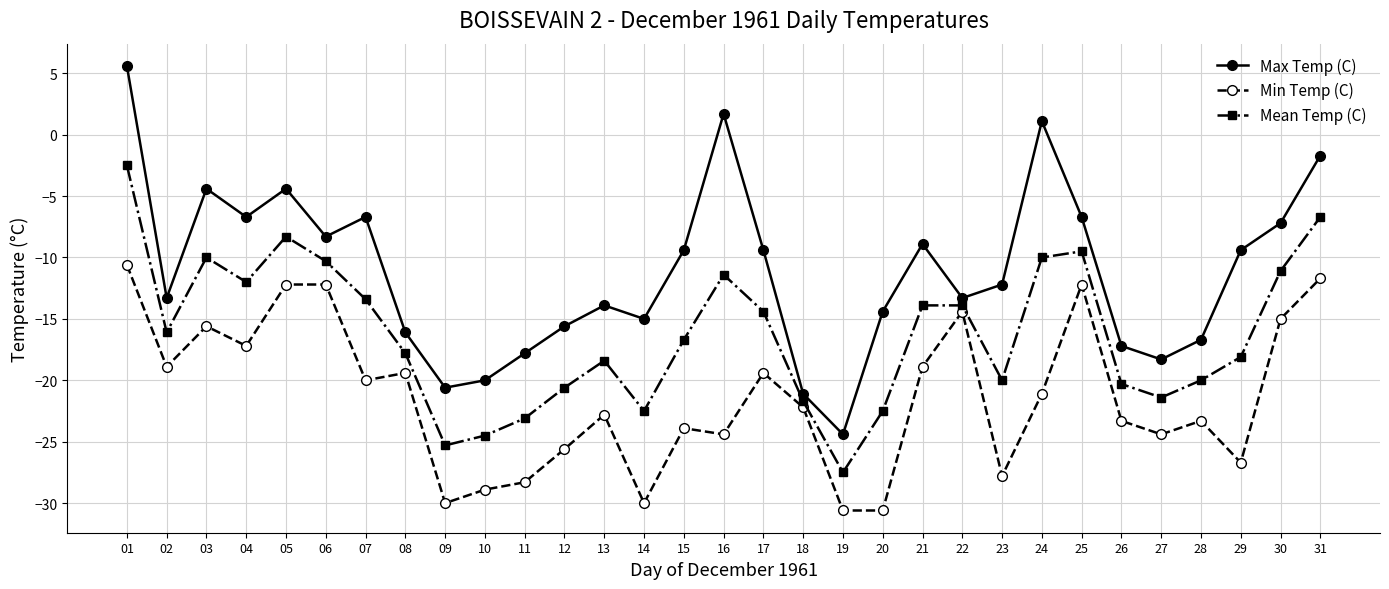

How many lines are shown in the chart?

3